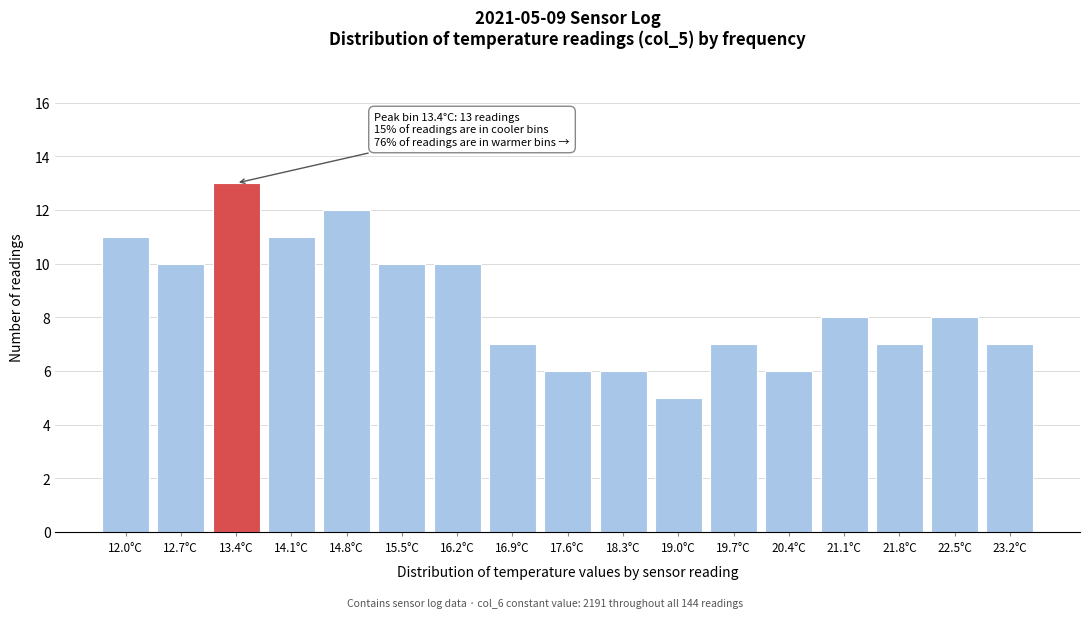

Reading right to left, what are all the values shown in this chart?

7	8	7	8	6	7	5	6	6	7	10	10	12	11	13	10	11